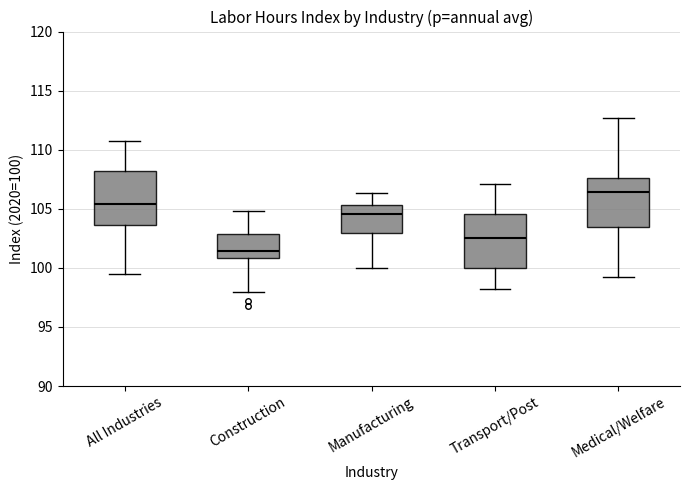

Reading left to right, transcribe this box plot: for each box, give where its median line is, the range the box spans, and where its two whiskers end, as read against the y-axis. The values are not printed on the chart, so give them approximately, as read against the axis.

All Industries: median 105.5, box 103.5 to 108.0, whiskers 99.5 to 110.5
Construction: median 101.5, box 101.0 to 103.0, whiskers 98.0 to 105.0
Manufacturing: median 104.5, box 103.0 to 105.5, whiskers 100.0 to 106.5
Transport/Post: median 102.5, box 100.0 to 104.5, whiskers 98.0 to 107.0
Medical/Welfare: median 106.5, box 103.5 to 107.5, whiskers 99.0 to 112.5